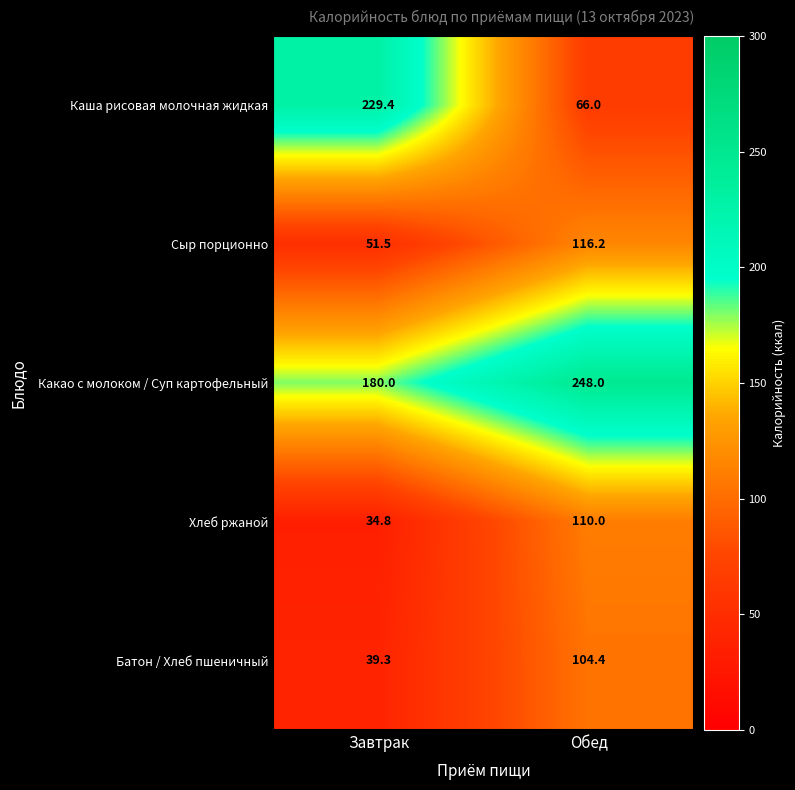

The value of Каша рисовая молочная жидкая at Обед is 28.3. True or false?

False